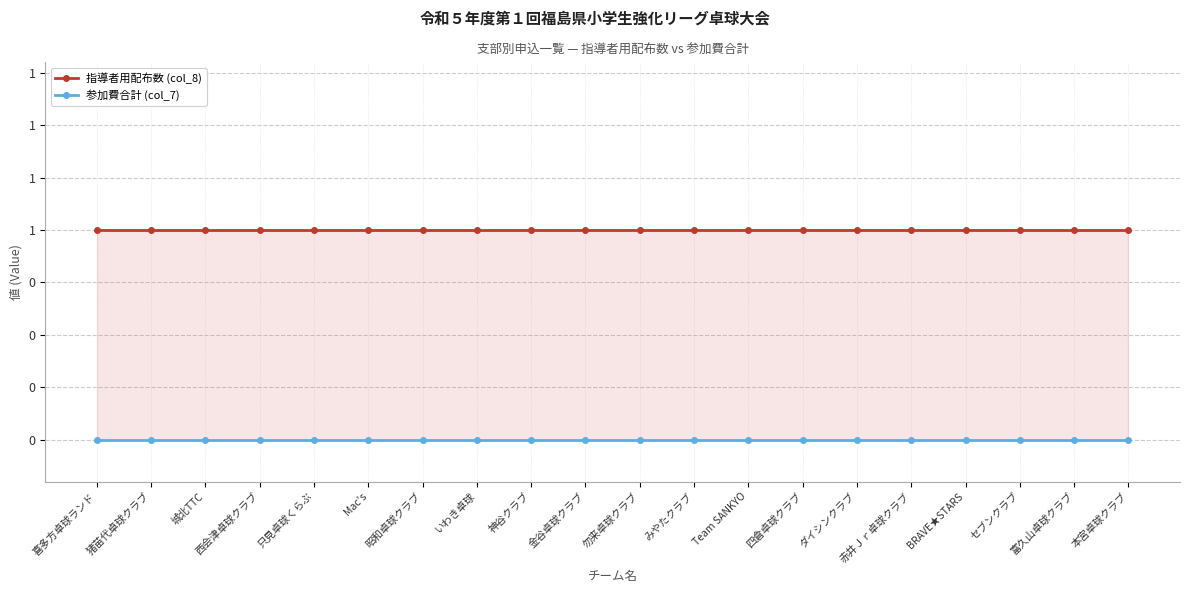

True or false: 指導者用配布数 (col_8) and 参加費合計 (col_7) intersect in this chart.

False